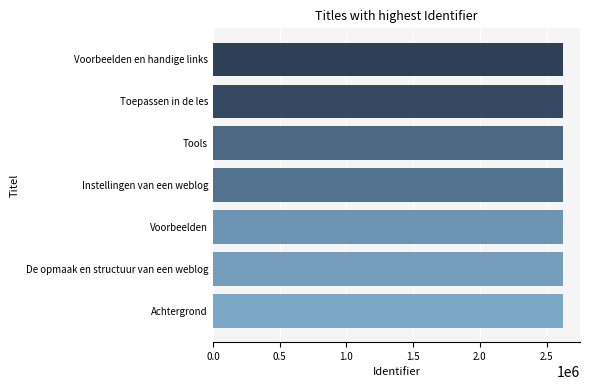

True or false: the data shows 1244200 at Voorbeelden.

False